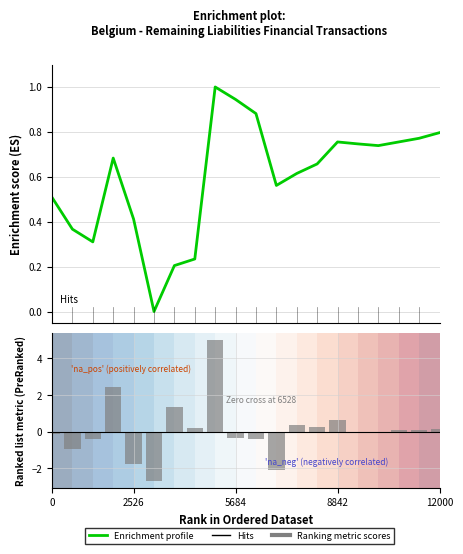

The Ranking metric scores series shows 0.1 at 7. True or false?

False